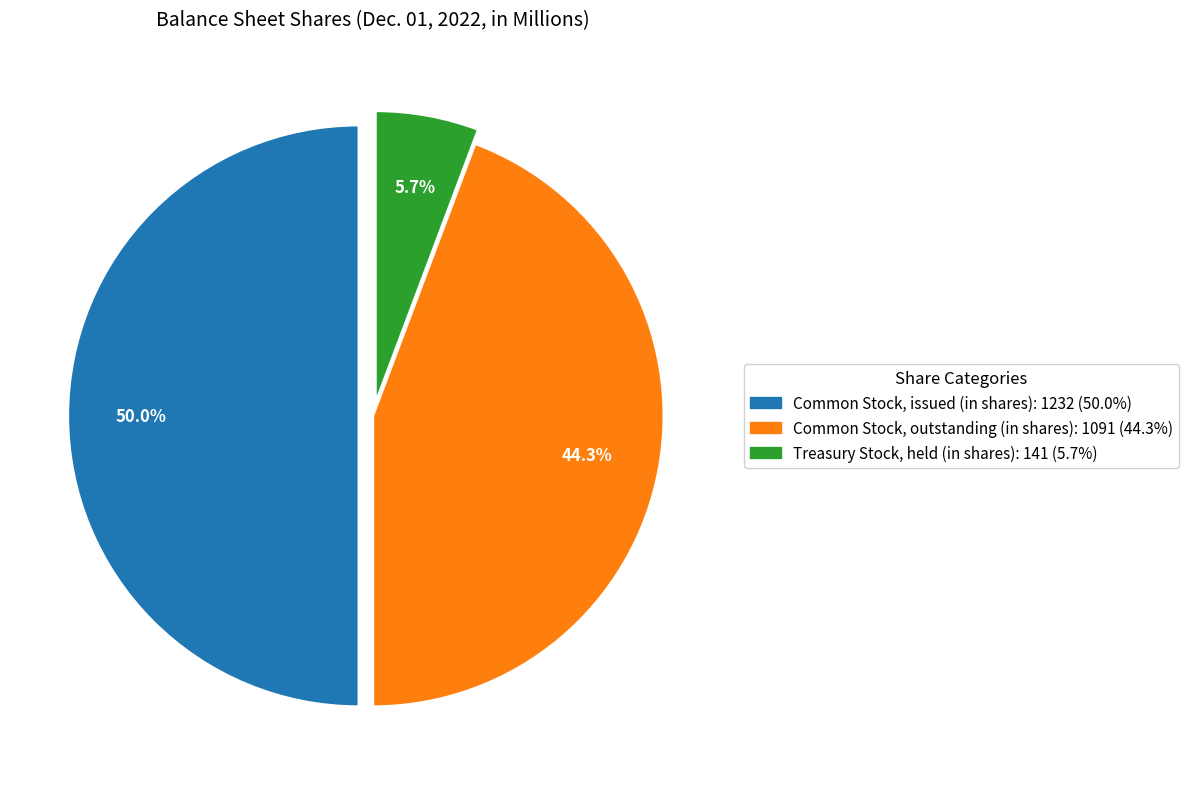

Approximately how many times larger is the value at Common Stock, outstanding (in shares) compared to Common Stock, issued (in shares)?

0.9